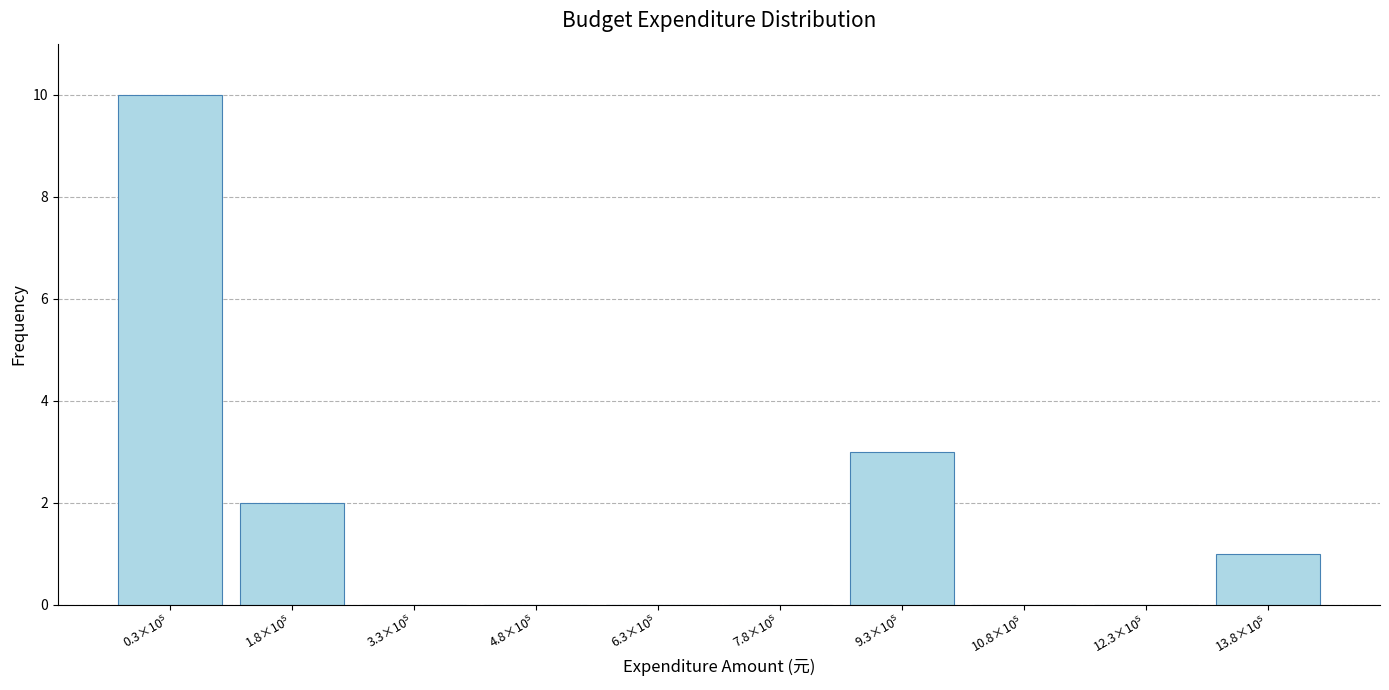

What is the sum of all values?

16